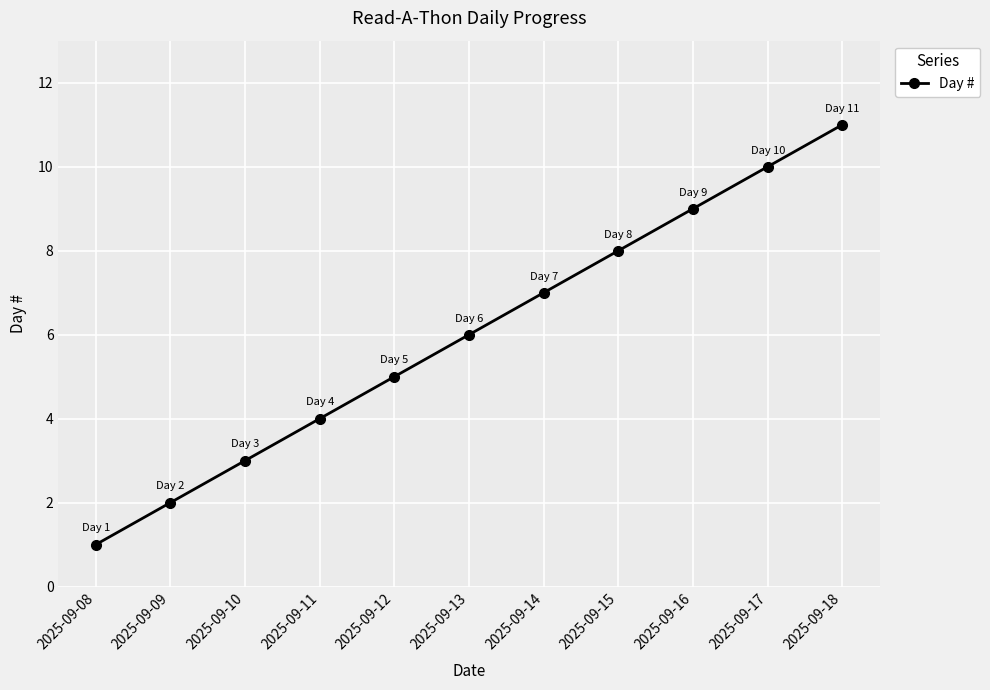

How many values are between 3 and 9?

7